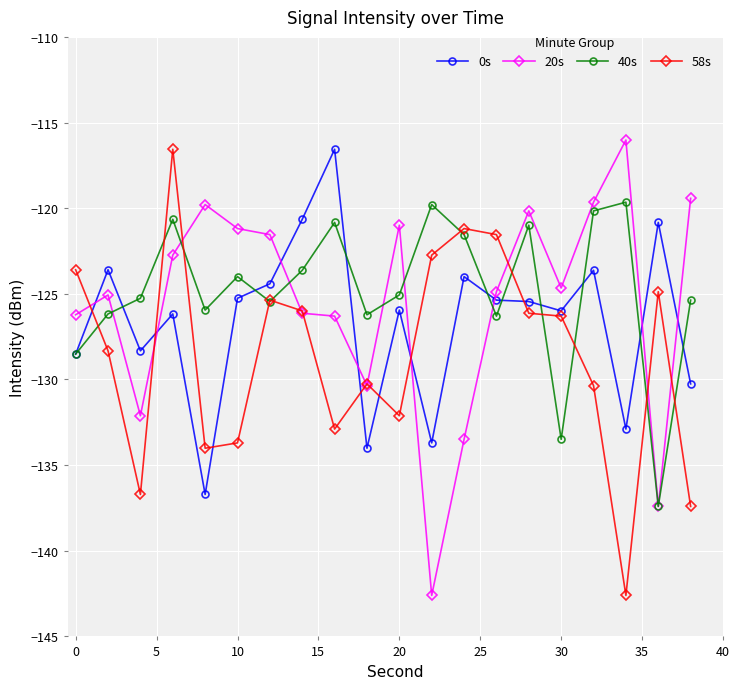

What is the minimum value shown in the chart?

-142.6